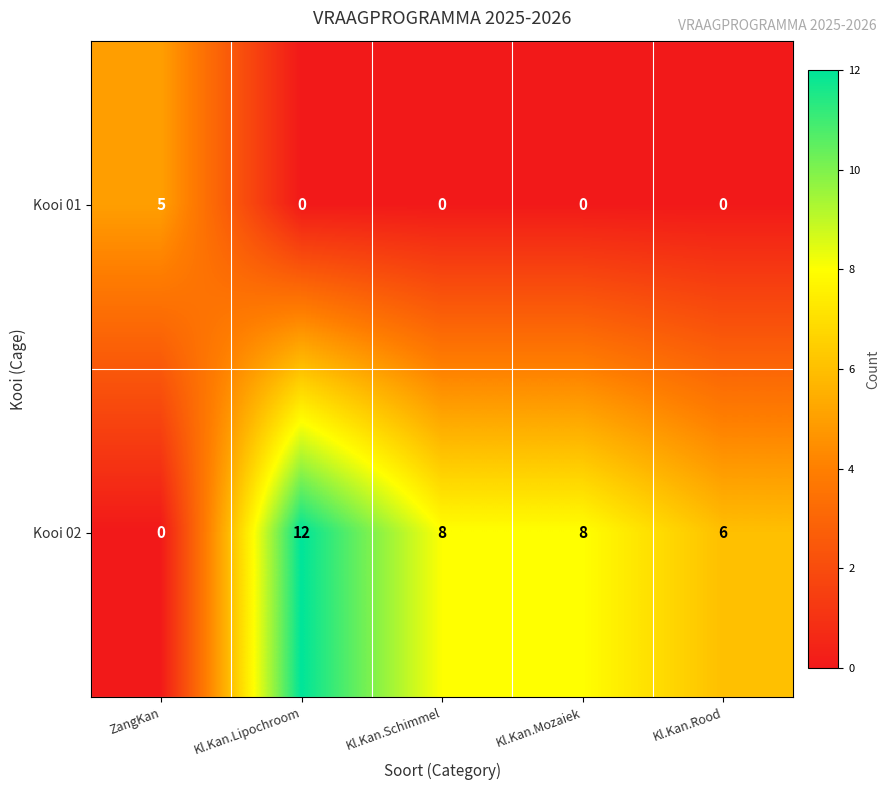

List the series in order of their overall mean, highest first.

Kooi 02, Kooi 01